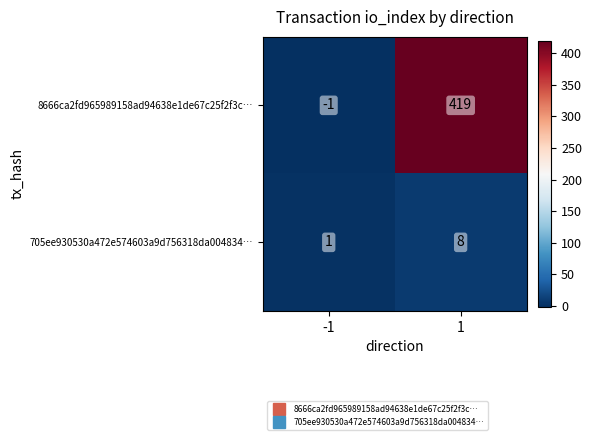

What is the average value of the 8666ca2fd965989158ad94638e1de67c25f2f3c… series?

209